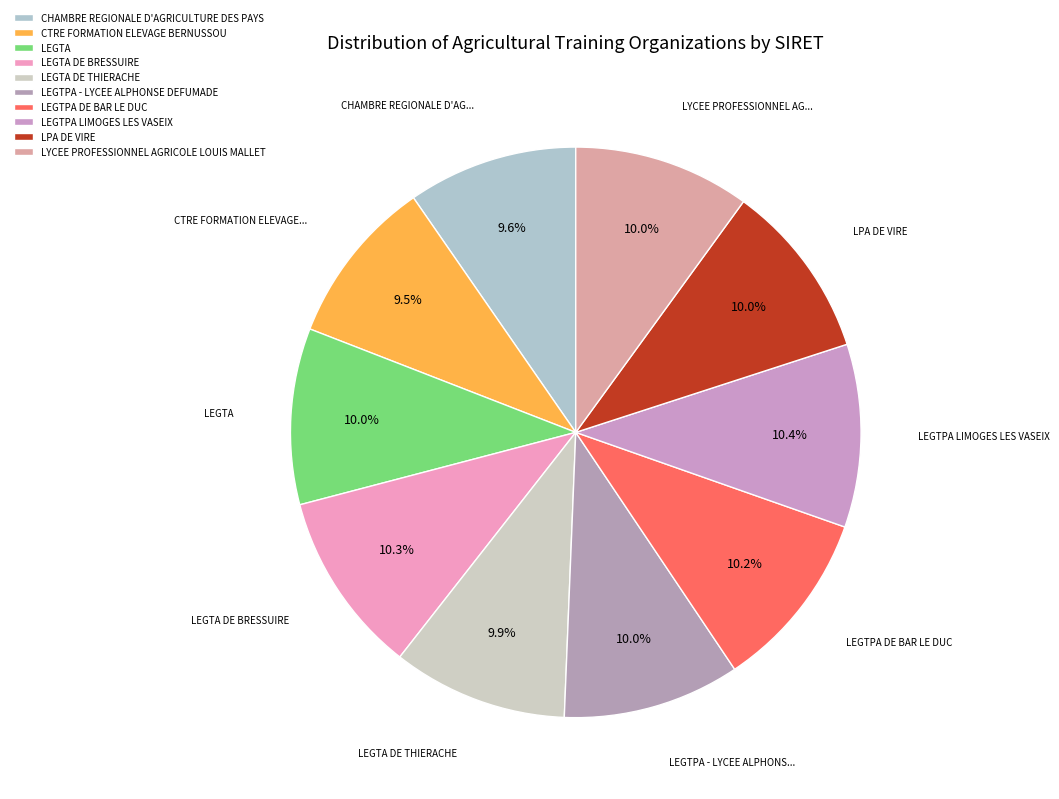

Approximately how many times larger is the value at LYCEE PROFESSIONNEL AGRICOLE LOUIS MALLET compared to LEGTPA LIMOGES LES VASEIX?

1.0